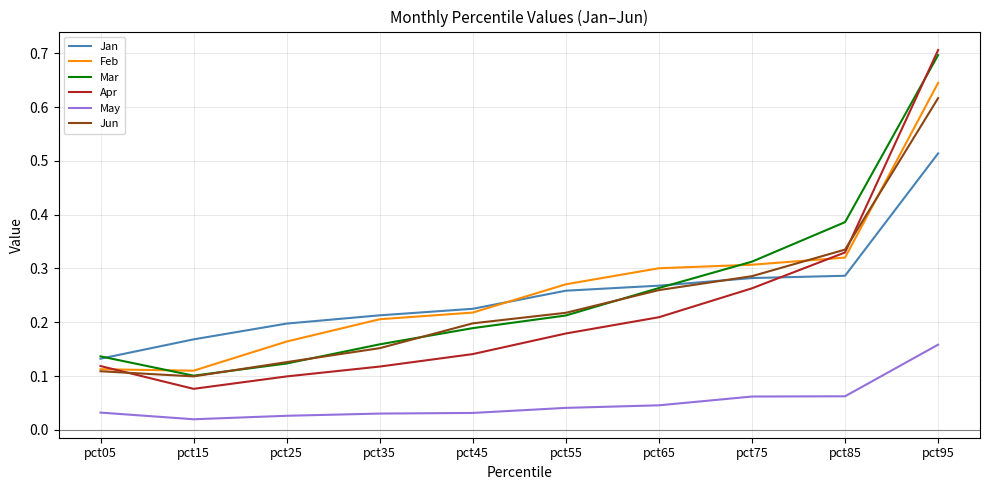

At which category is the sum across all series the highest?

pct95